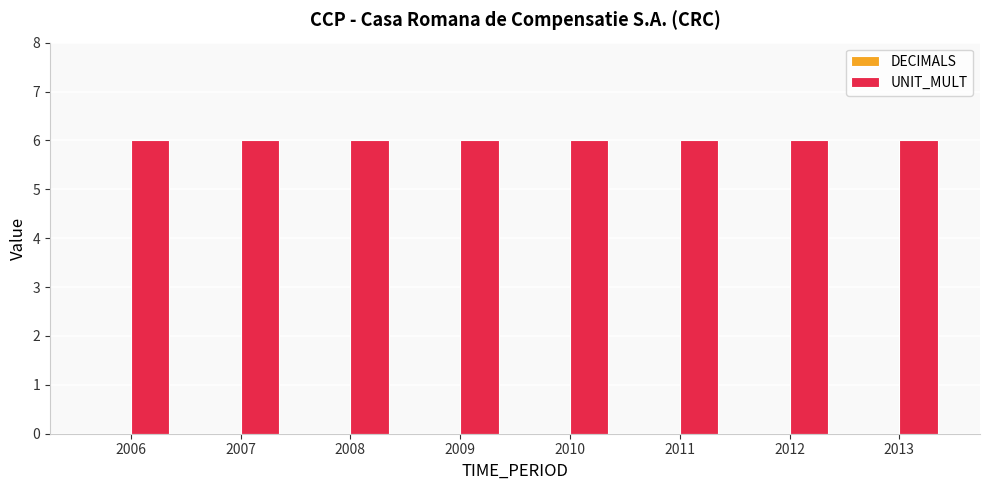

Which category has the lowest value in the DECIMALS series?

2006